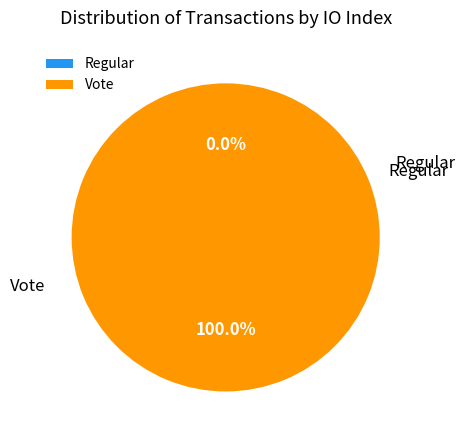

Which slice is the largest?

Vote